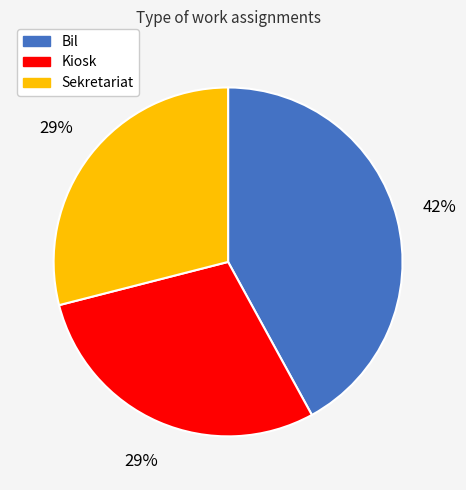

Do Sekretariat and Bil together represent more than half of the pie?

Yes